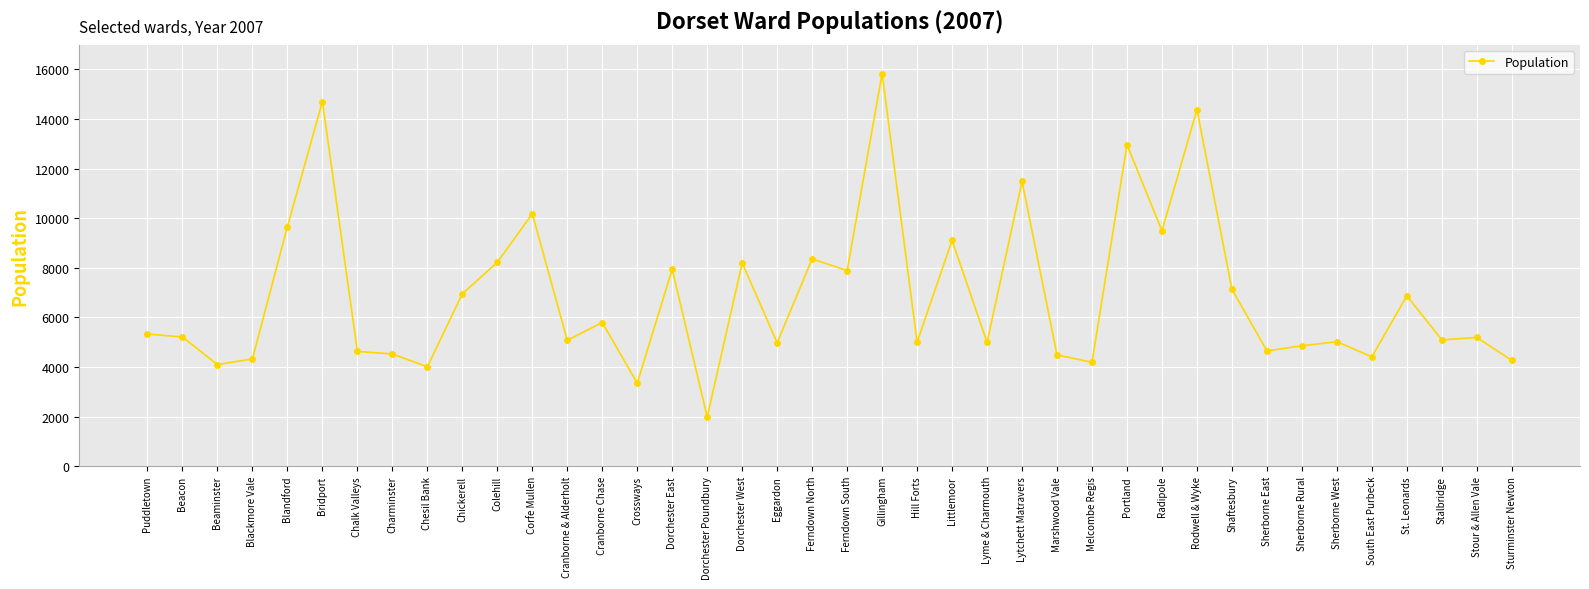

True or false: the data has more than 1 interior local peaks.

True